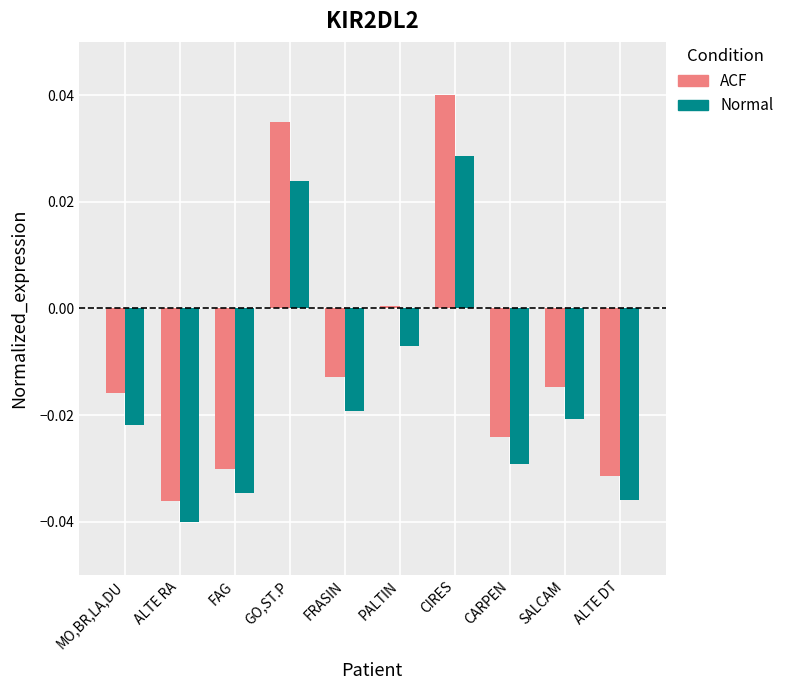

Rank the series by their maximum value, from lowest to highest.

Normal, ACF